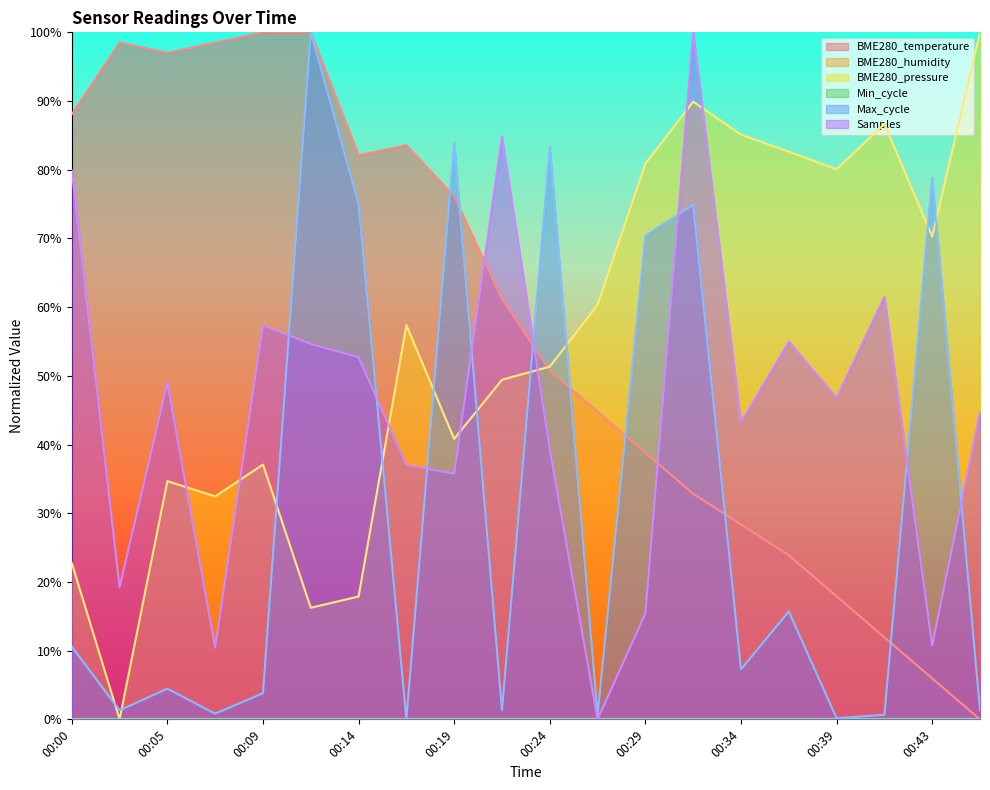

Which category has the highest value across all series?

00:09